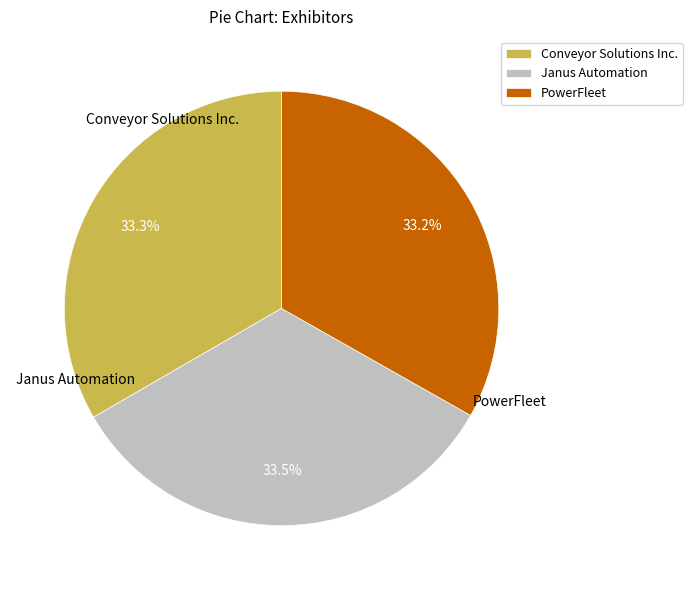

What portion of the pie excludes Conveyor Solutions Inc.?

66.7%